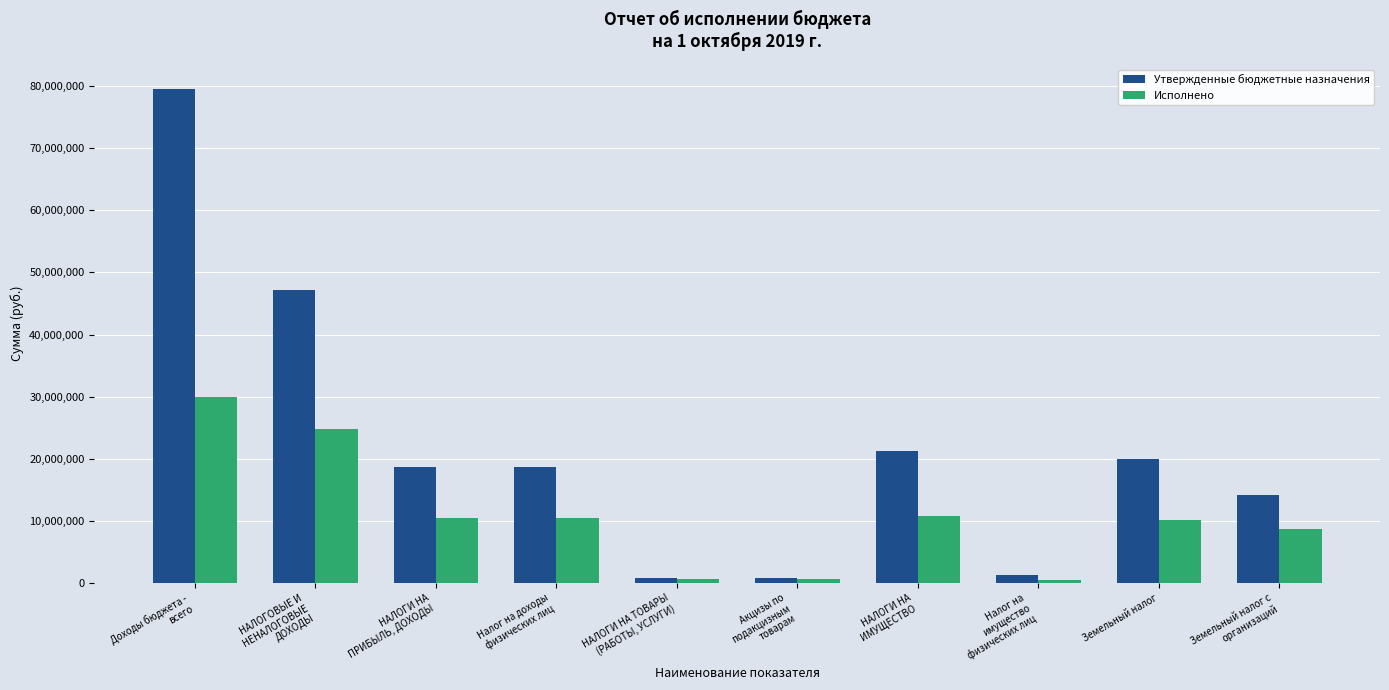

Are the bars grouped side by side (vs. stacked)?

Yes